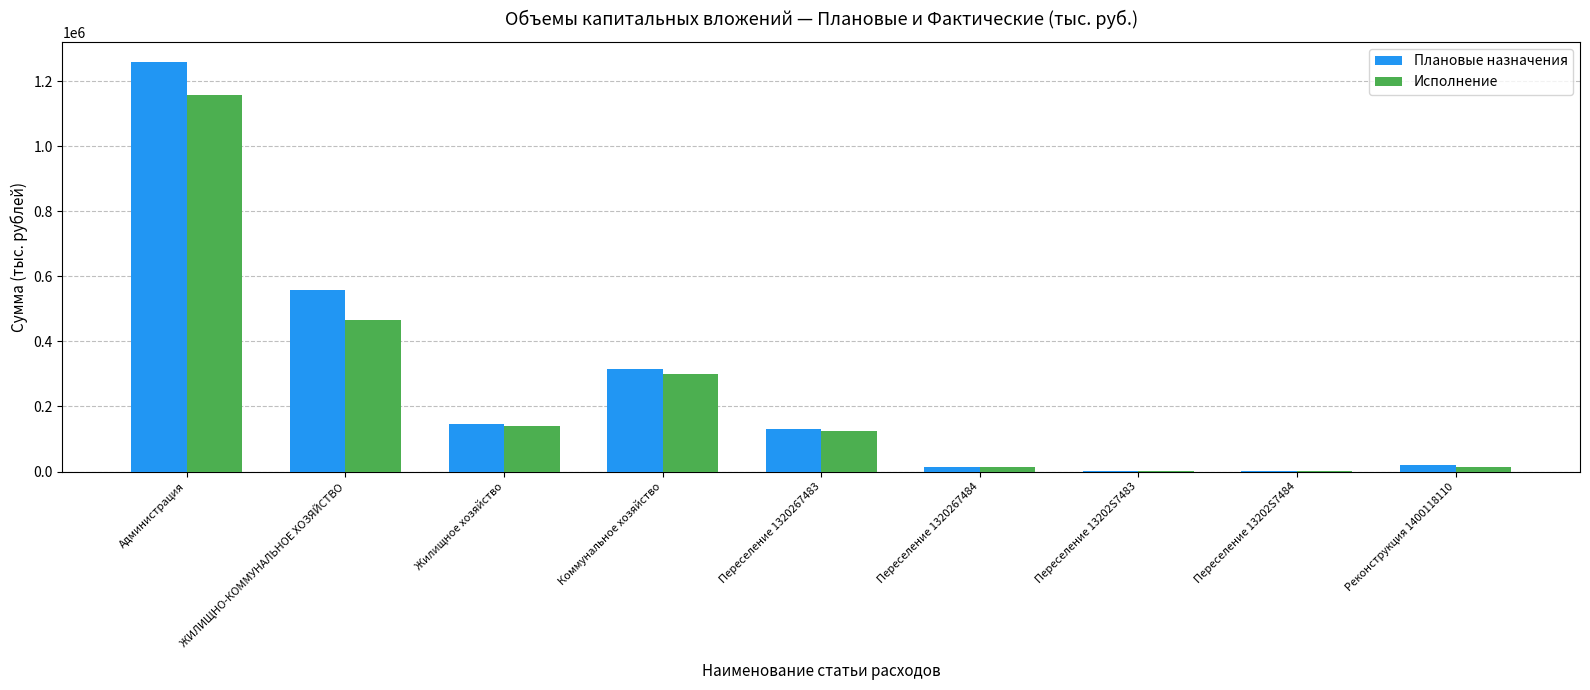

Which series changed the most between Администрация and Реконструкция 1400118110?

Плановые назначения